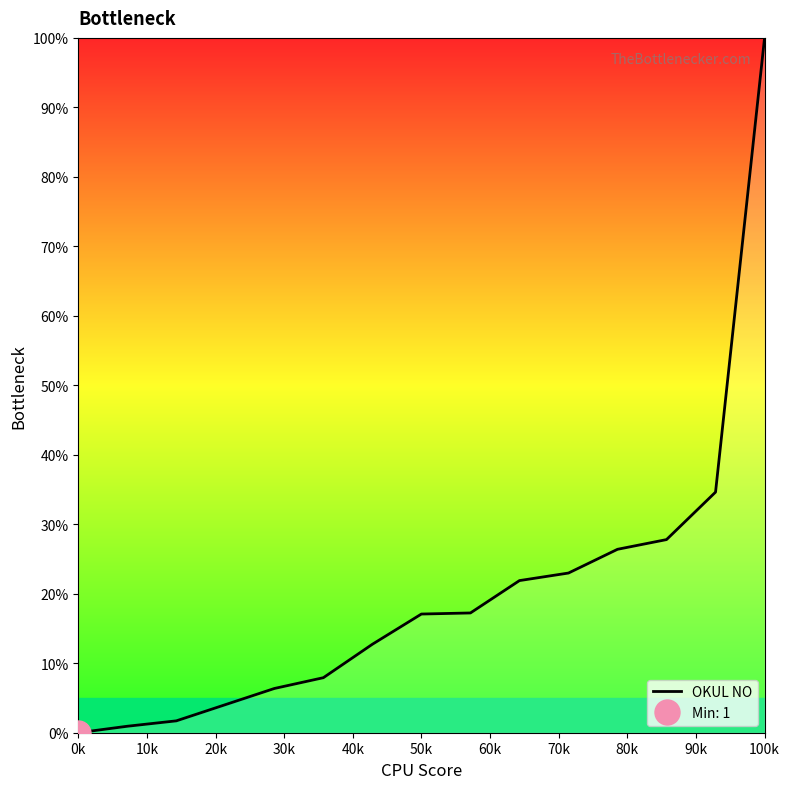

The OKUL NO series shows 10.5 at 50k. True or false?

False